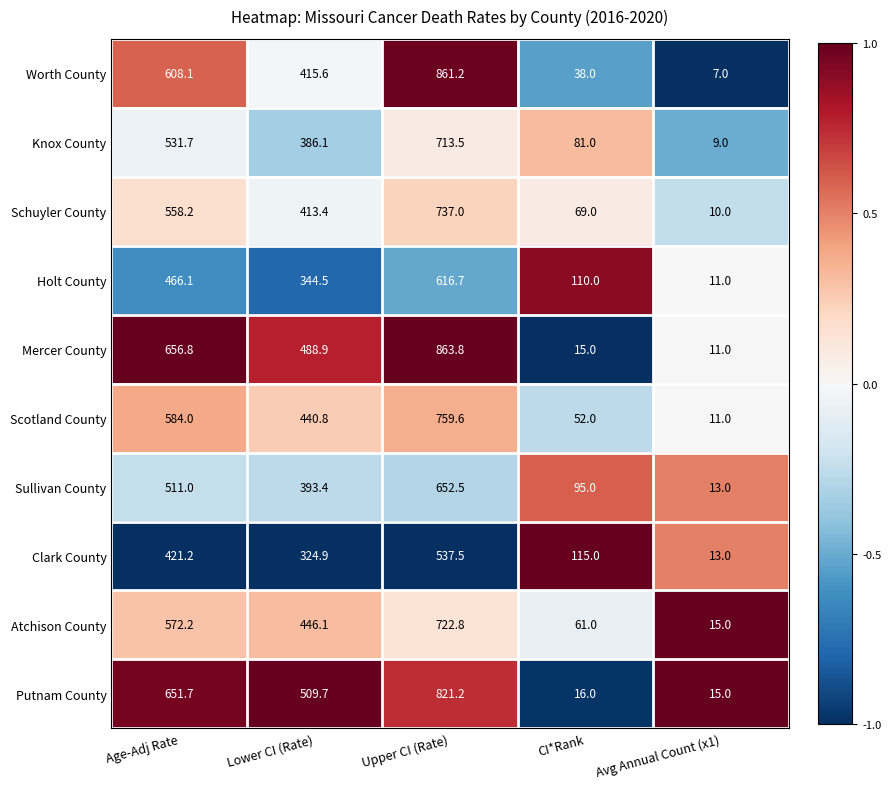

What is the sum of the Knox County values at Avg Annual Count (x1) and Lower CI (Rate)?

395.1